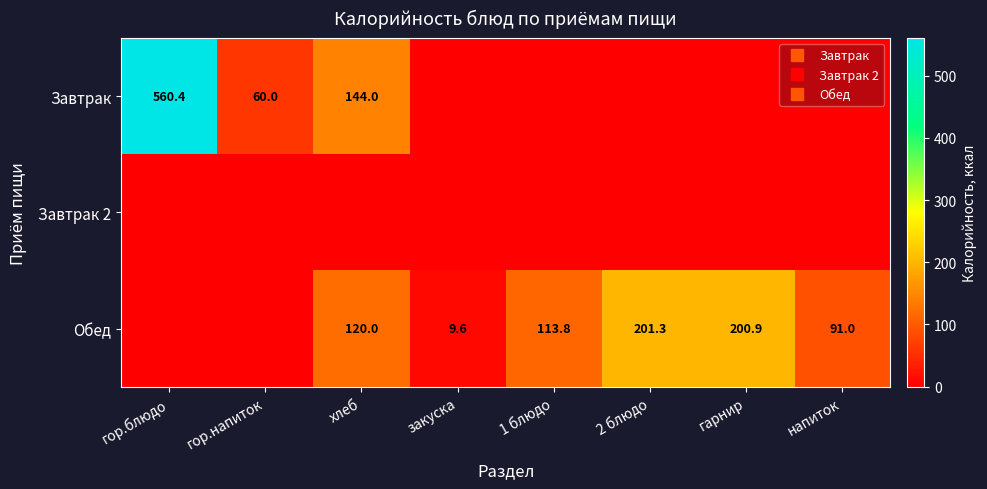

What is the difference between the maximum and second lowest values in the Обед series?

201.3